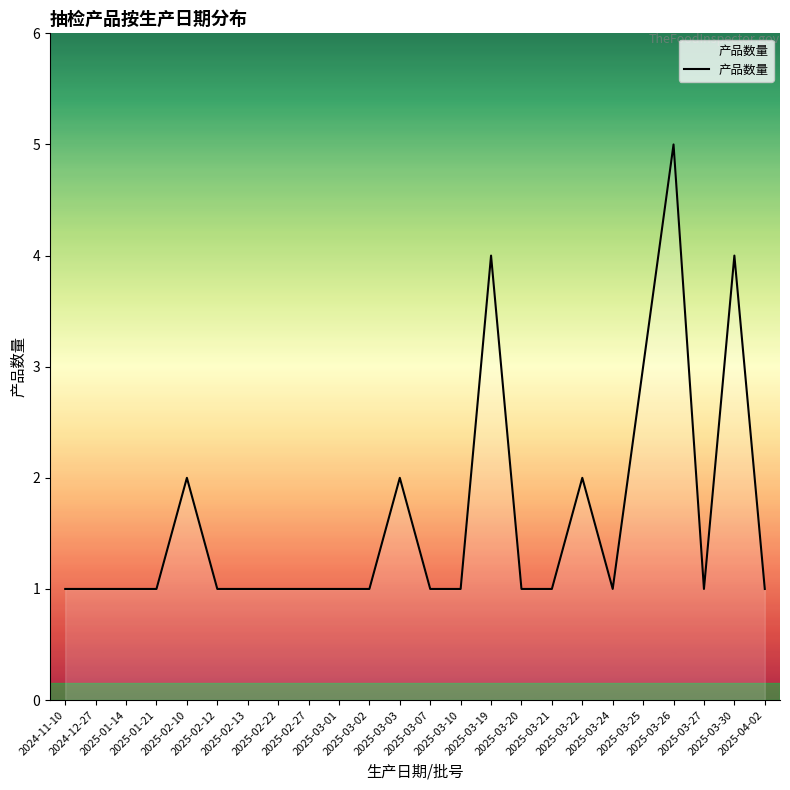

What is the difference between the maximum and minimum values?

4